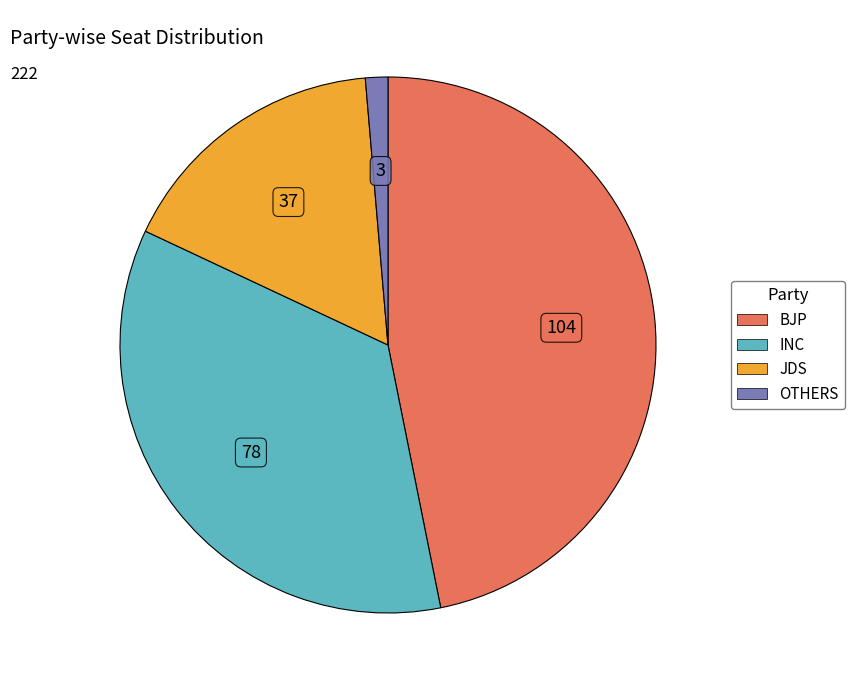

How many slices are in this pie chart?

4